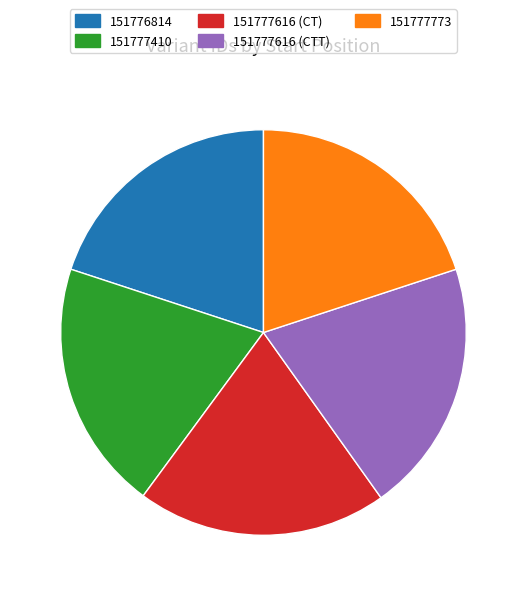

Approximately how many times larger is the value at 151776814 compared to 151777773?

1.0